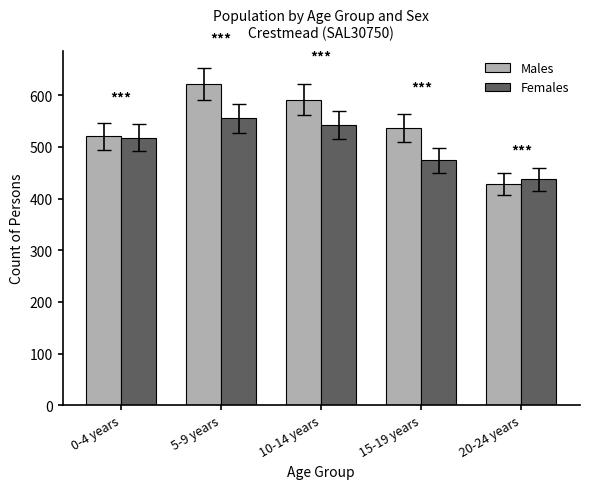

How many values in the Males series are below 536?

2